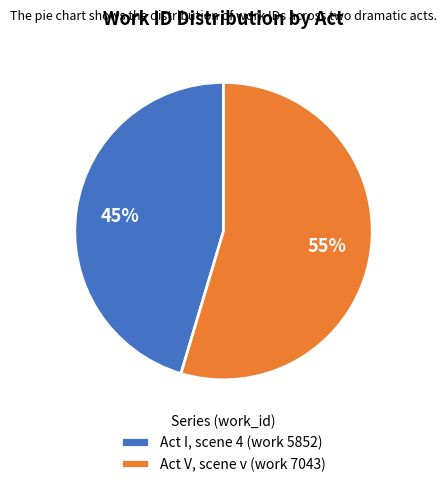

Rank the categories by value from lowest to highest.

Act I, scene 4 (work 5852), Act V, scene v (work 7043)